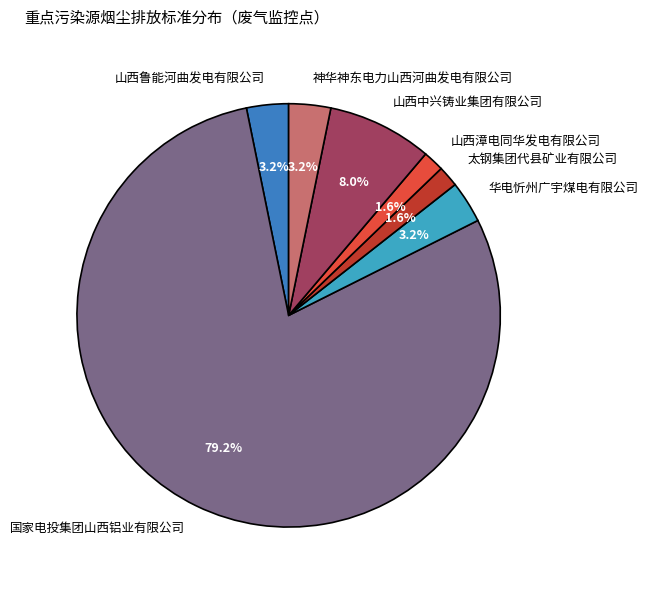

What is the ratio of the value at 神华神东电力山西河曲发电有限公司 to the value at 太钢集团代县矿业有限公司?

2.0